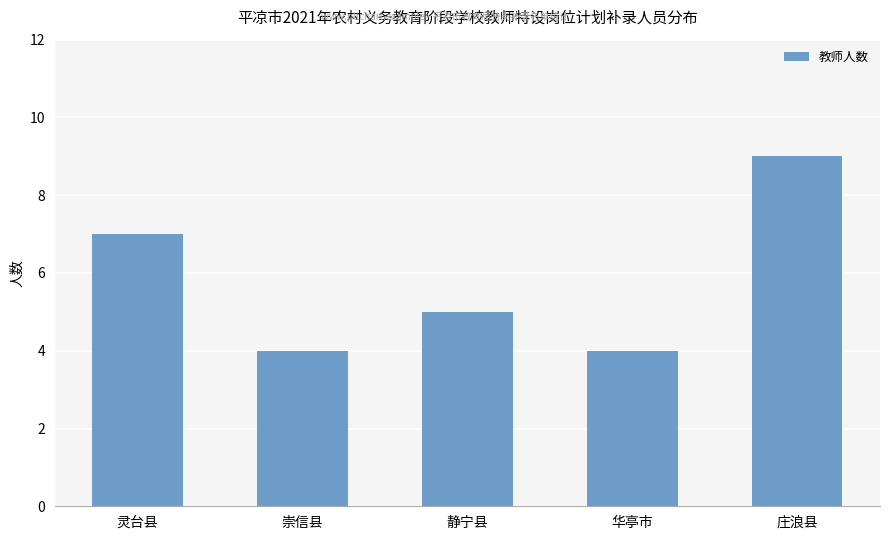

What position from the left is 灵台县?

1